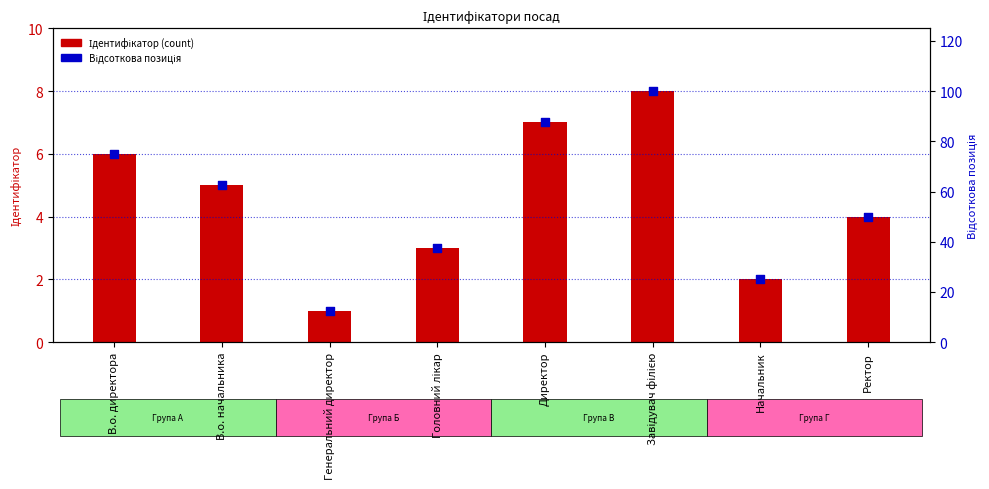

Is the value of Відсоткова позиція at В.о. директора greater than the value of Ідентифікатор at Директор?

Yes